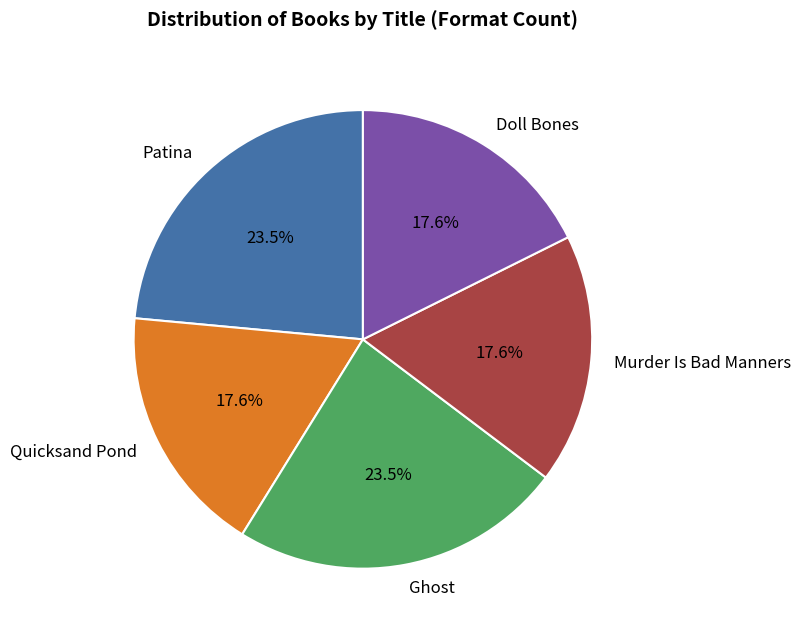

True or false: Quicksand Pond accounts for 18% of the total.

True